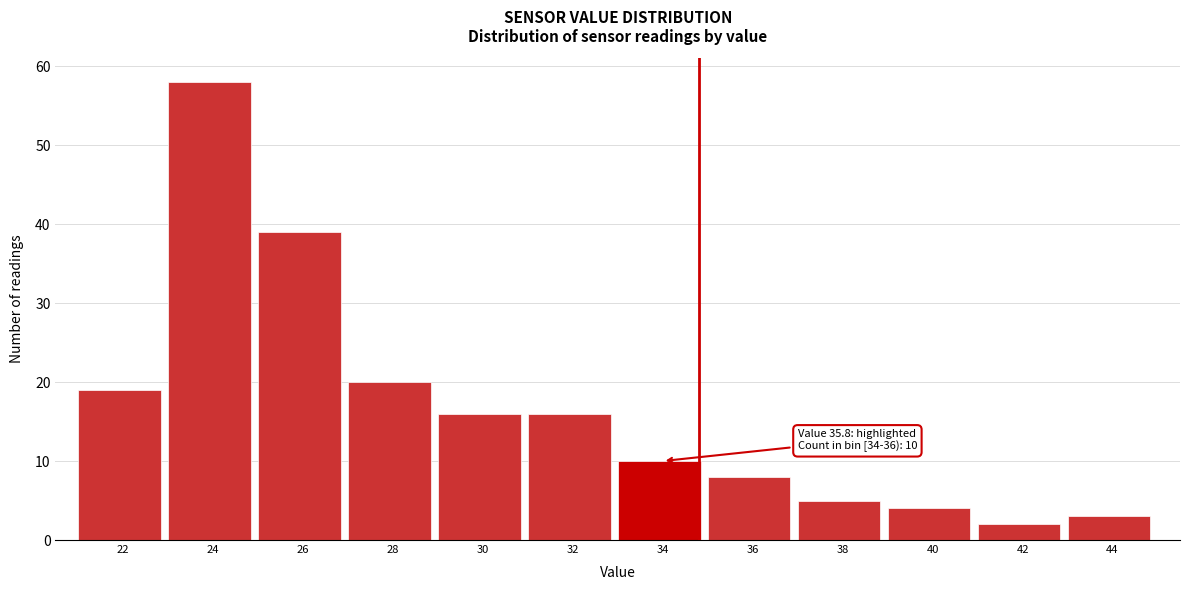

Reading left to right, transcribe all the data shown in this chart.

19	58	39	20	16	16	10	8	5	4	2	3